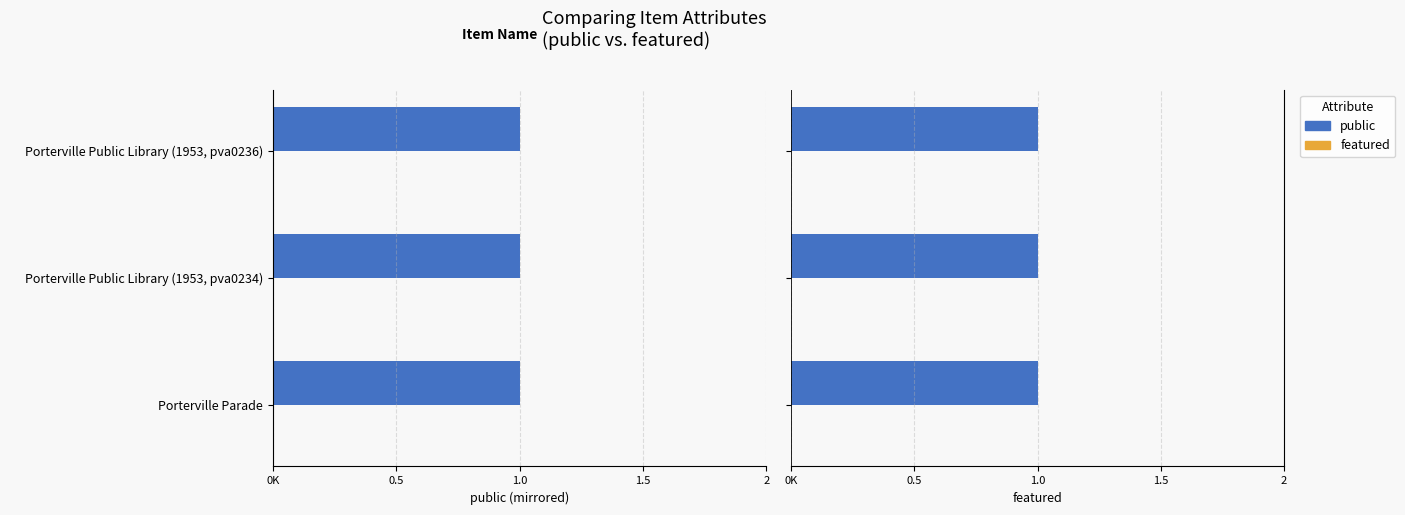

What position from the left is Porterville Public Library (1953, pva0234)?

2